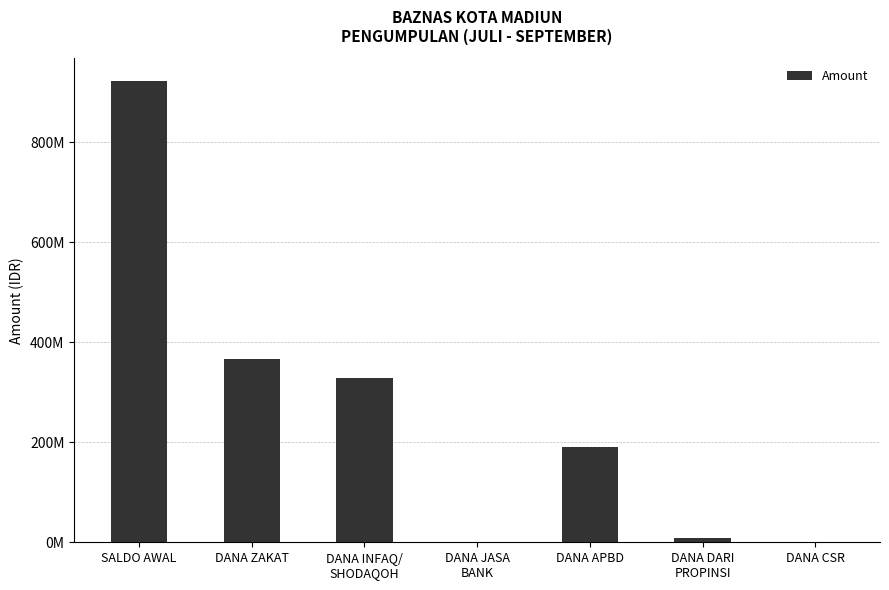

What is the label of the 6th bar from the right?

DANA ZAKAT